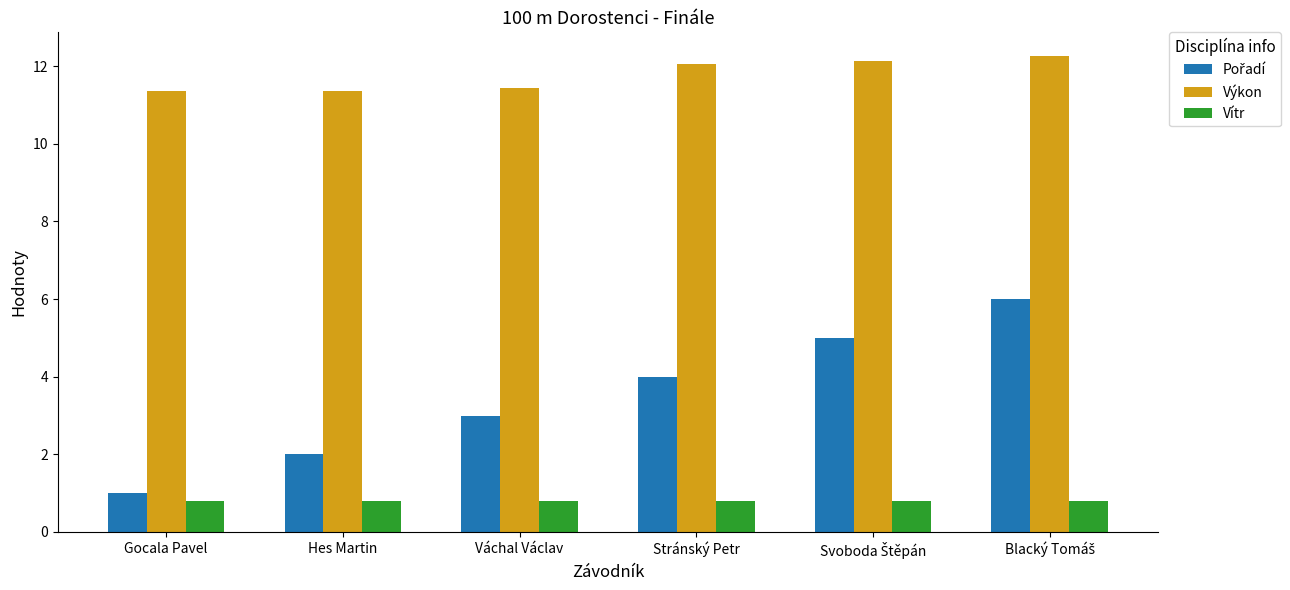

What is the difference between the second highest and minimum values in the Výkon series?

0.8